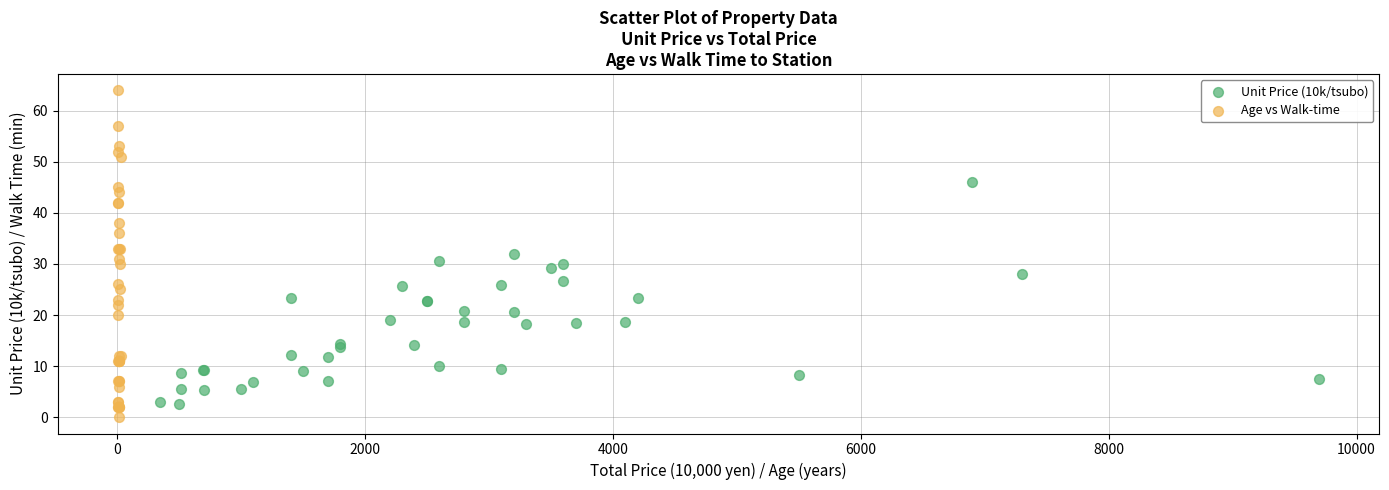

Which series has the widest spread of Y values?

Age vs Walk-time